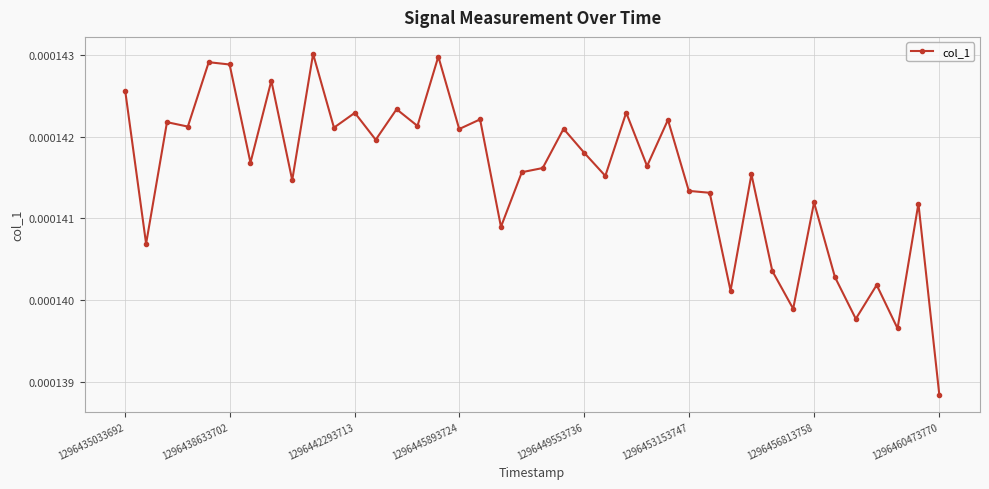

True or false: the data has more than 2 interior local peaks.

True